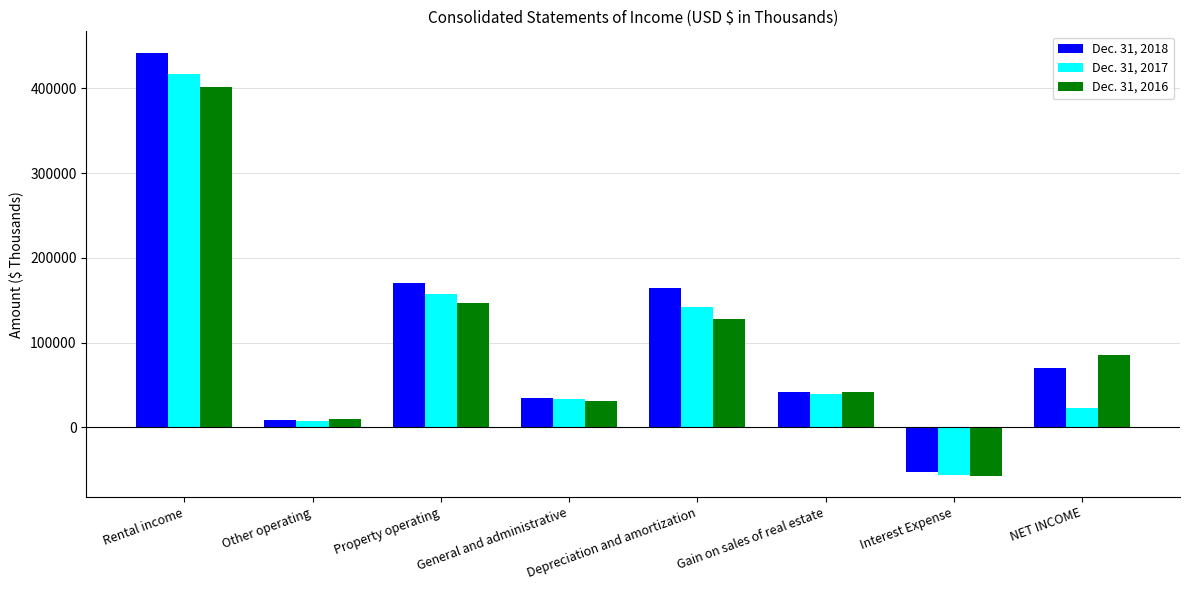

Which series changed the most between Rental income and Depreciation and amortization?

Dec. 31, 2018